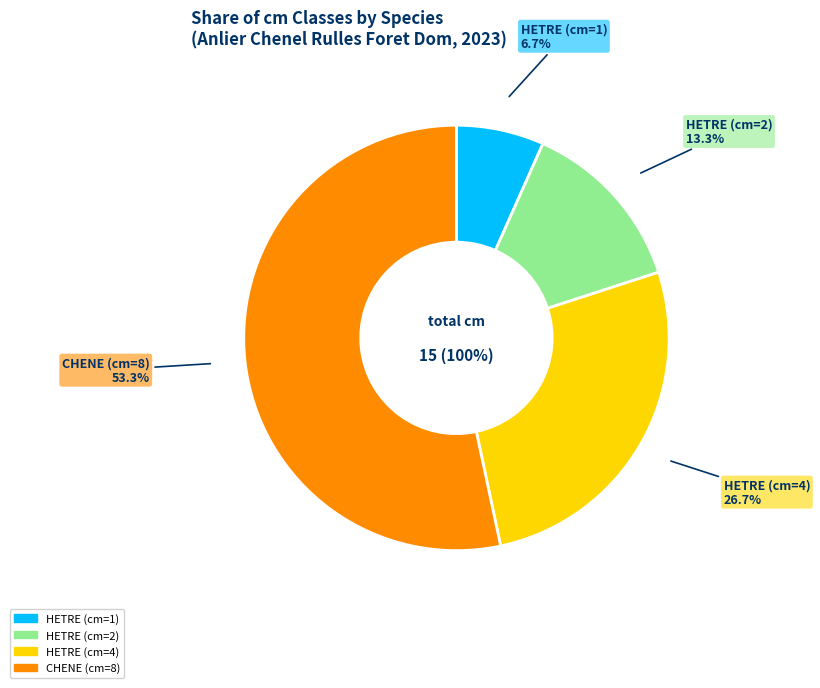

What portion of the pie excludes HETRE (cm=1)?

93.3%